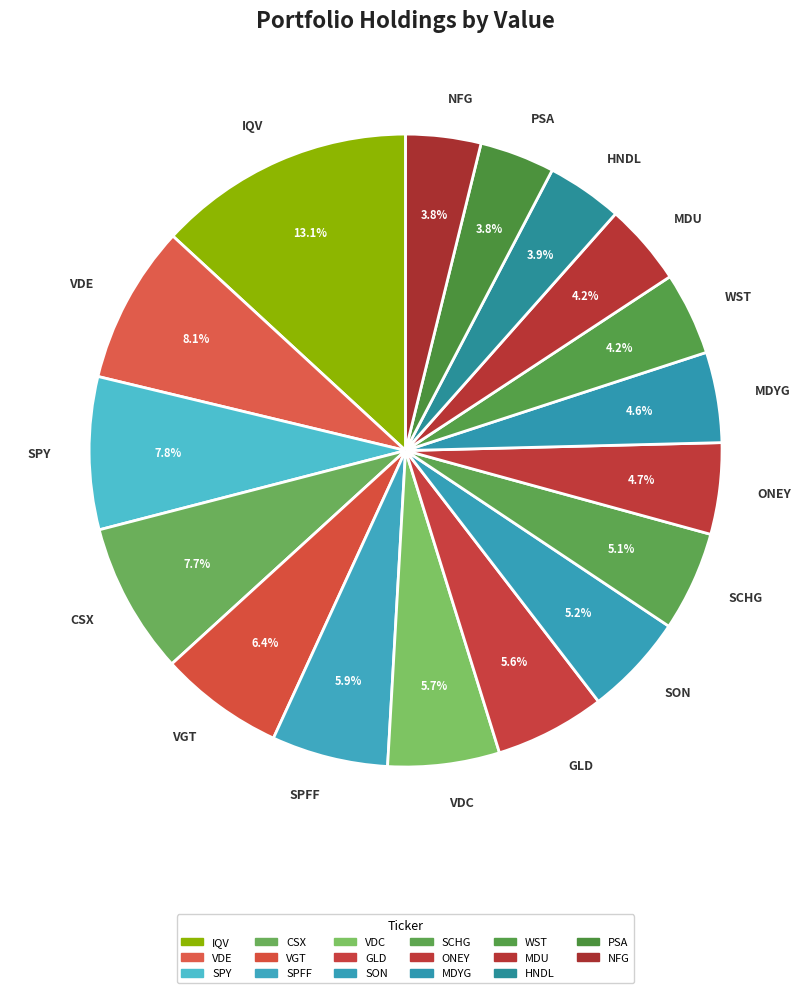

Does SCHG represent more than half of the total?

No